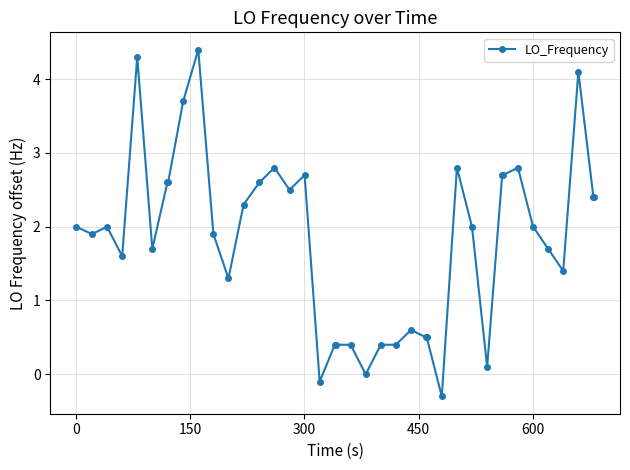

What is the value of the 33rd point from the left?

2.7